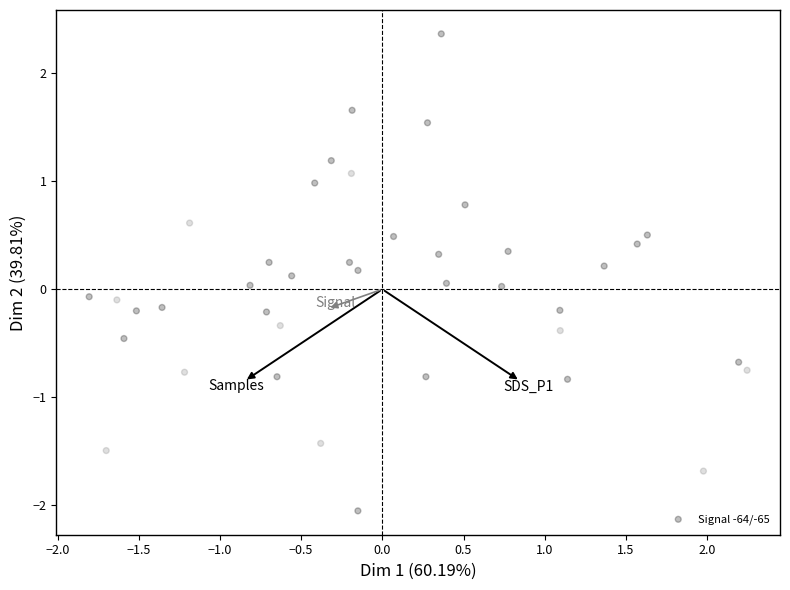

What is the range of Y values (max minus min)?

4.4